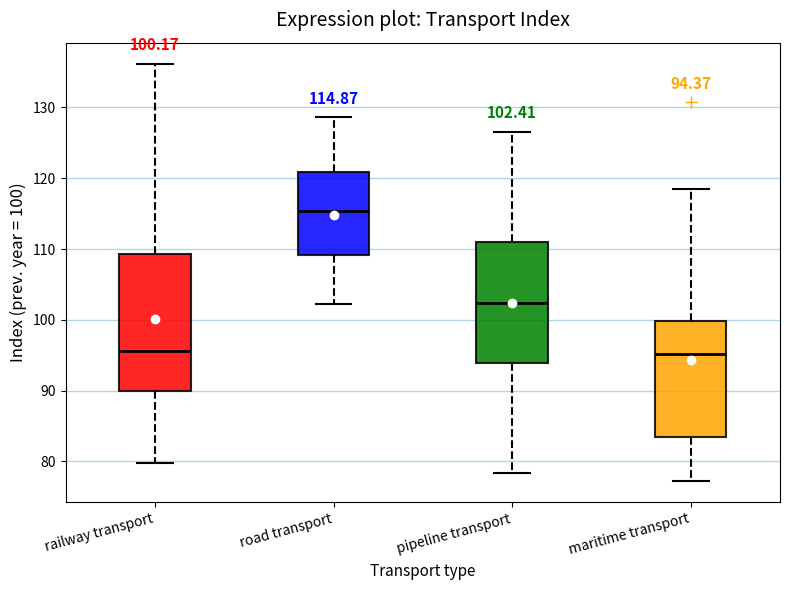

Which box is the tallest, from its lower edge to its upper edge?

railway transport